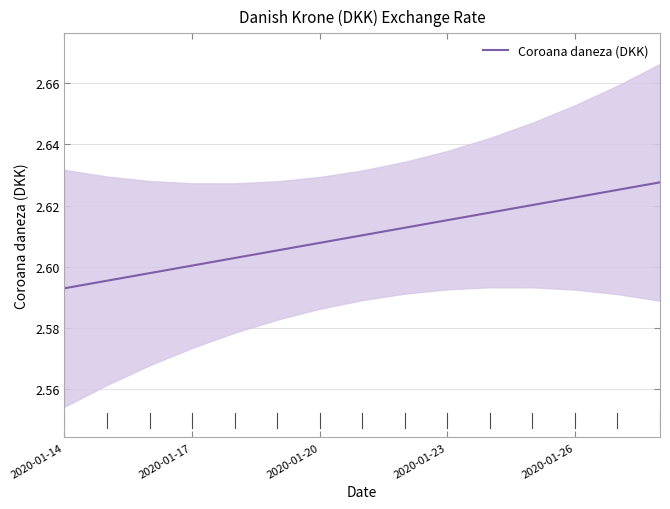

Does the chart display data point markers on the line(s)?

No